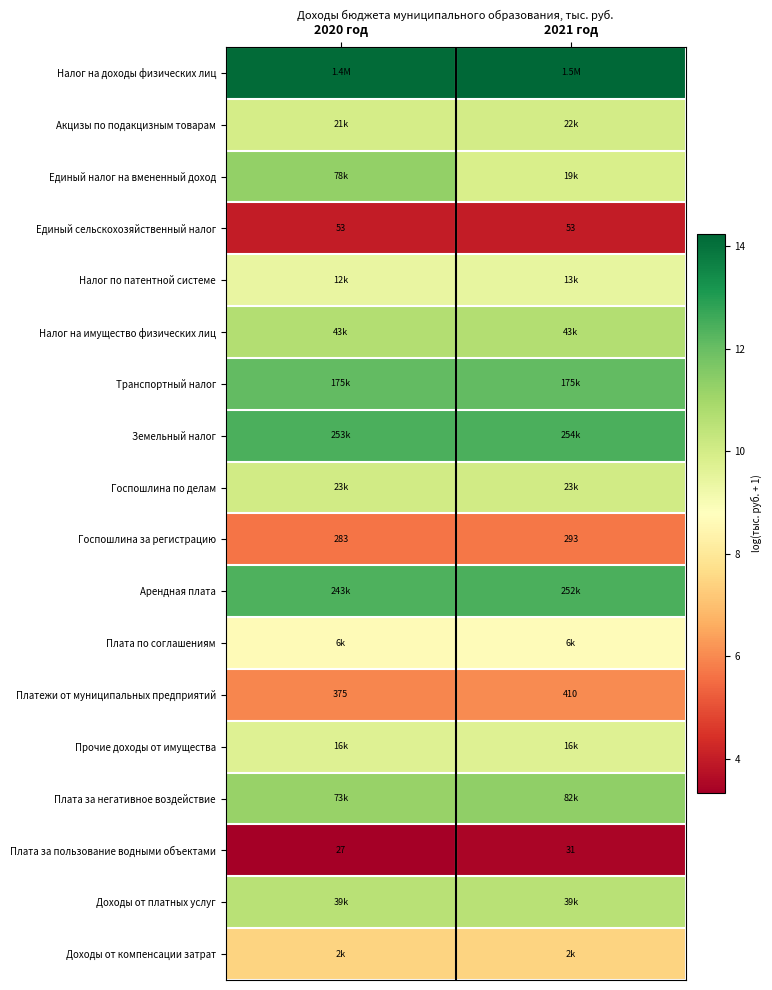

Which has a higher value, 2020 год or 2021 год?

2021 год